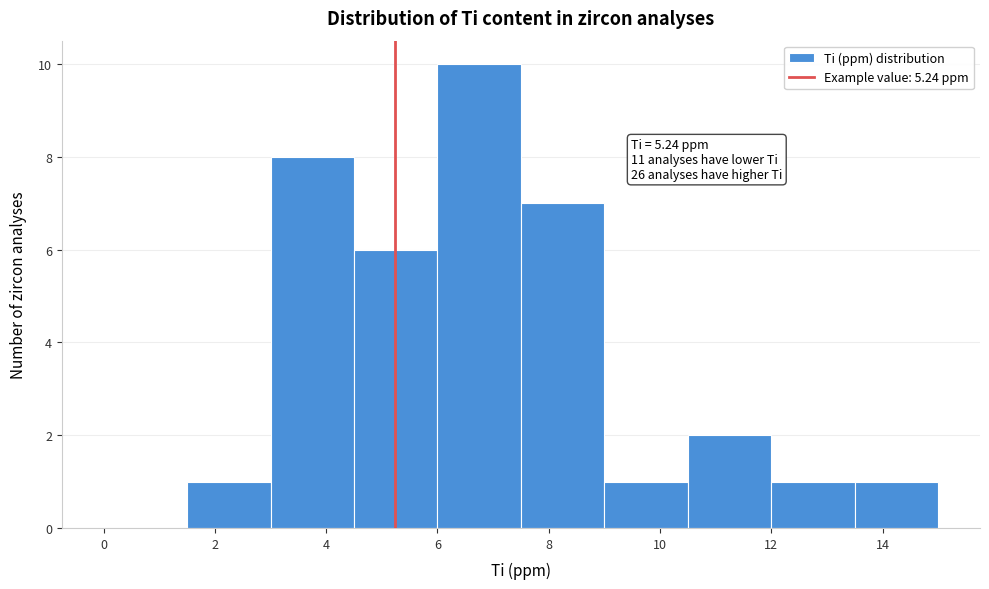

Over which range of the x-axis is the bar tallest?

6.0 to 7.5